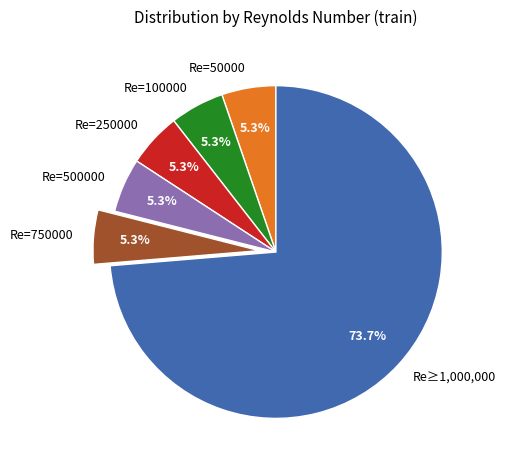

To the nearest percent, what is the average slice percentage?

17%